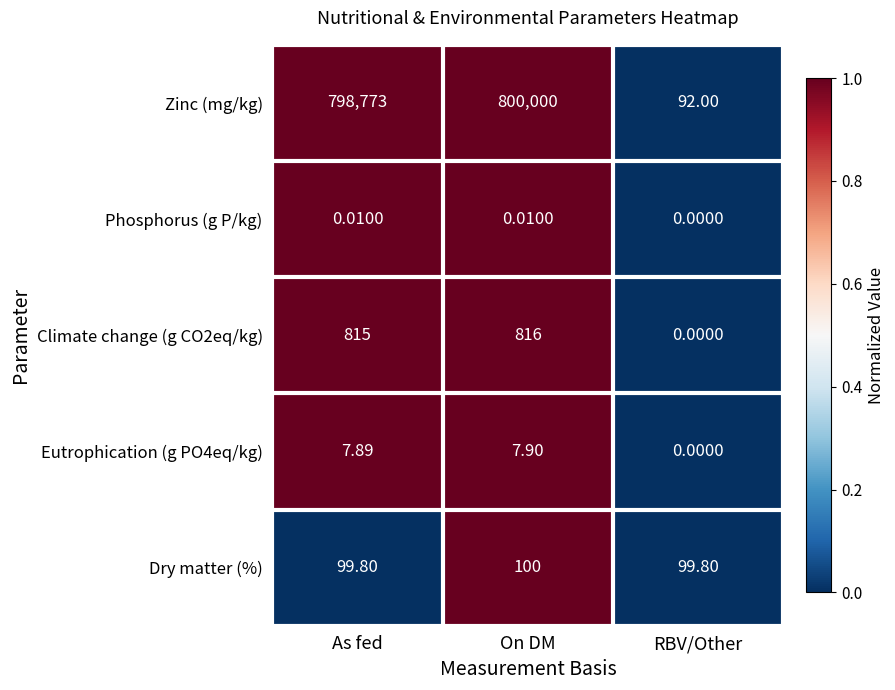

Rank the categories by Climate change (g CO2eq/kg) value from highest to lowest.

On DM, As fed, RBV/Other